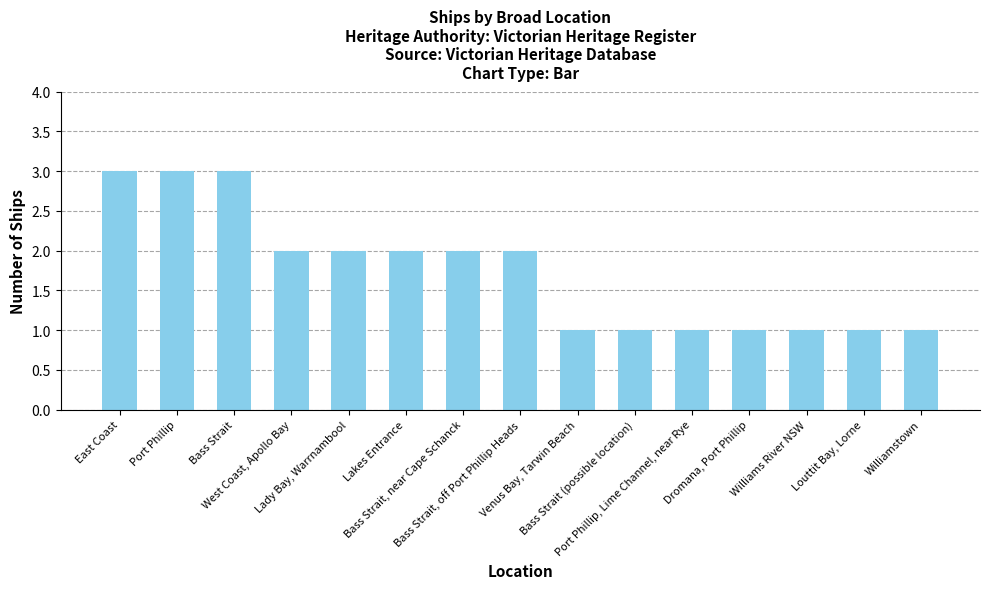

What is the difference between the values at Williams River NSW and Bass Strait, off Port Phillip Heads?

1